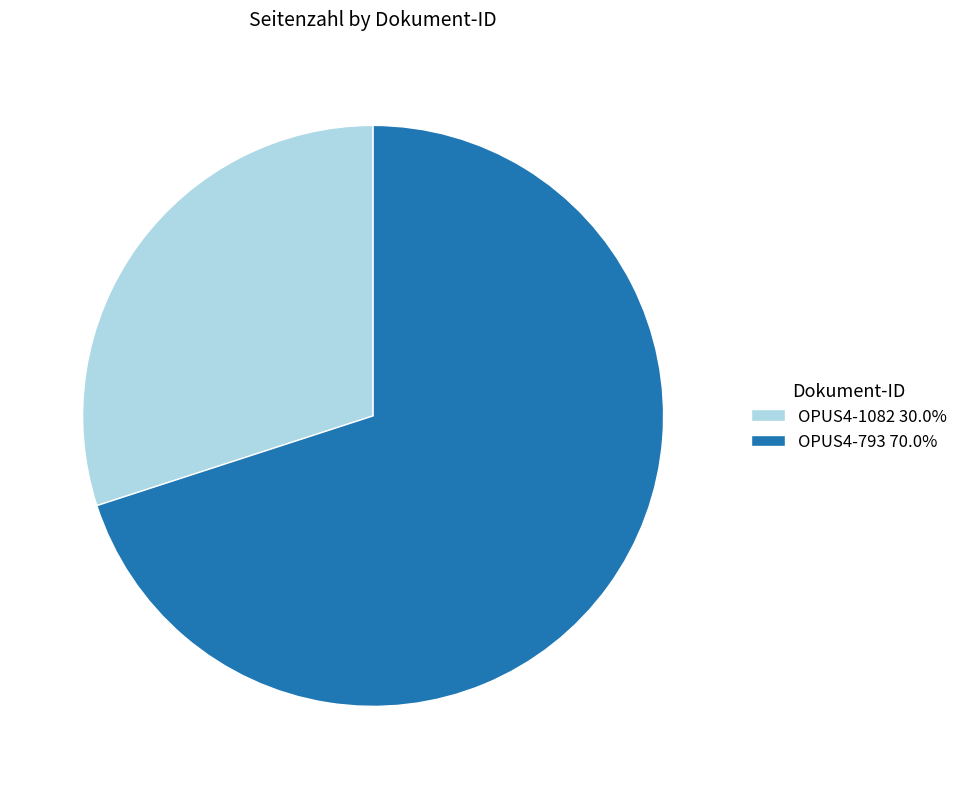

Do OPUS4-1082 30.0% and OPUS4-793 70.0% together represent more than half of the pie?

Yes